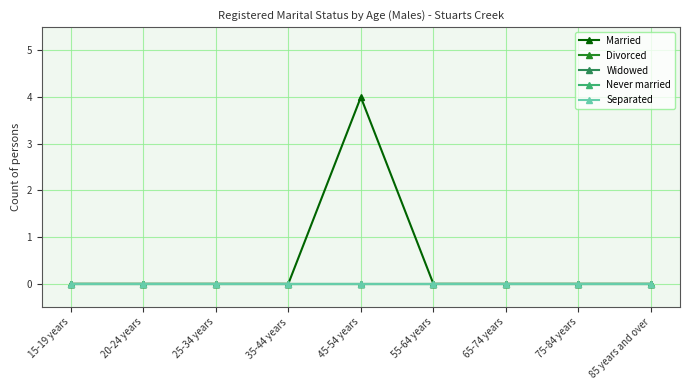

Is this an area chart (filled region under the line)?

No